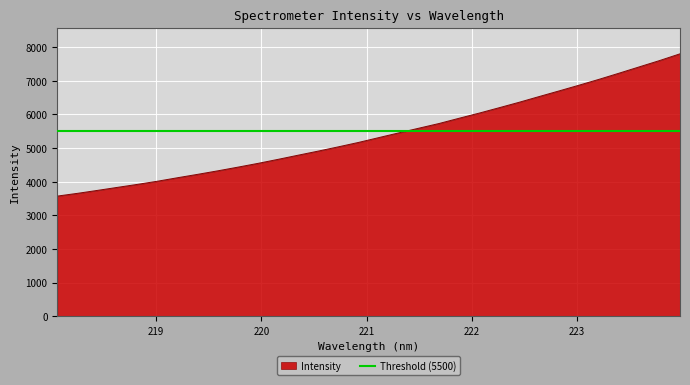

What is the label of the 29th point from the right?

218.6332